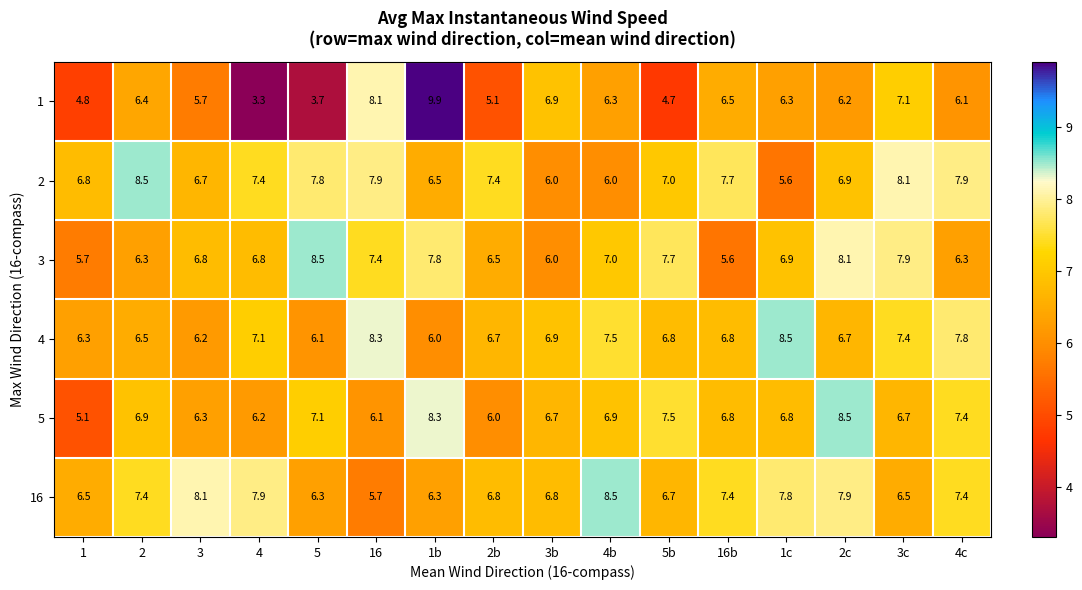

Between 2 and 16, which series saw the biggest shift?

4